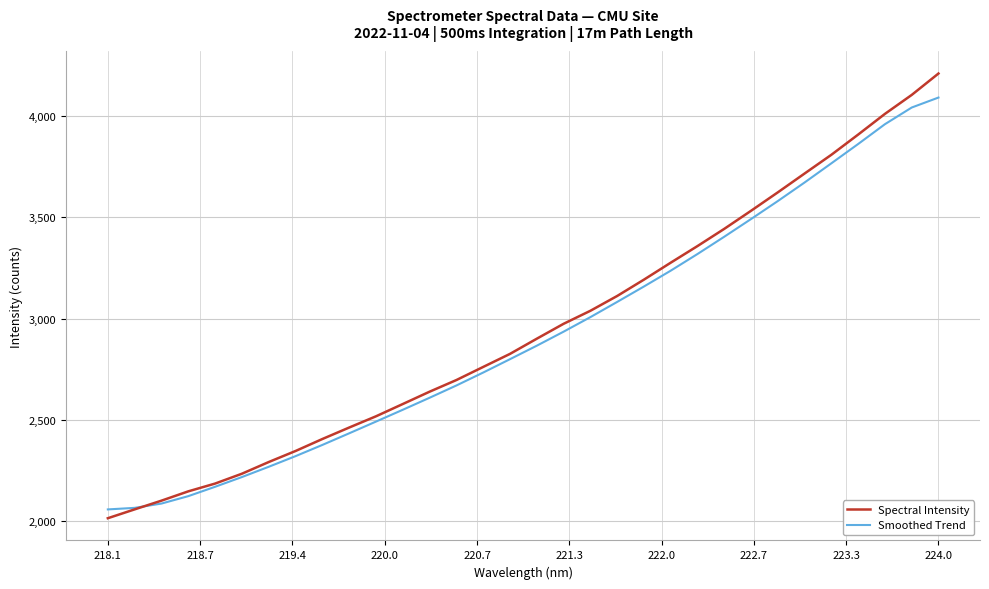

What is the minimum value for Smoothed Trend?

2058.4